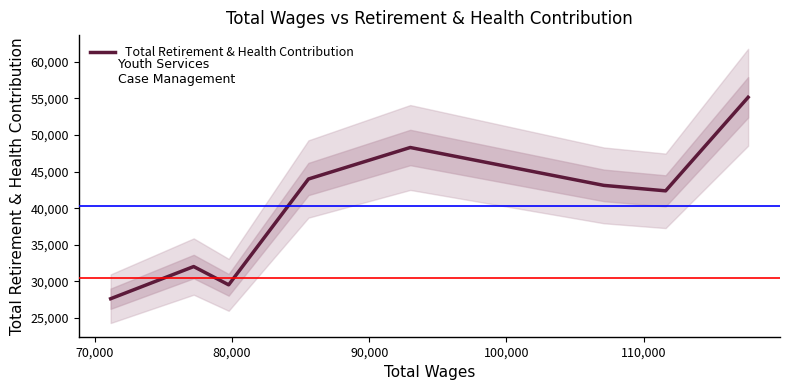

What is the lowest value of the Total Retirement & Health Contribution series?

27644